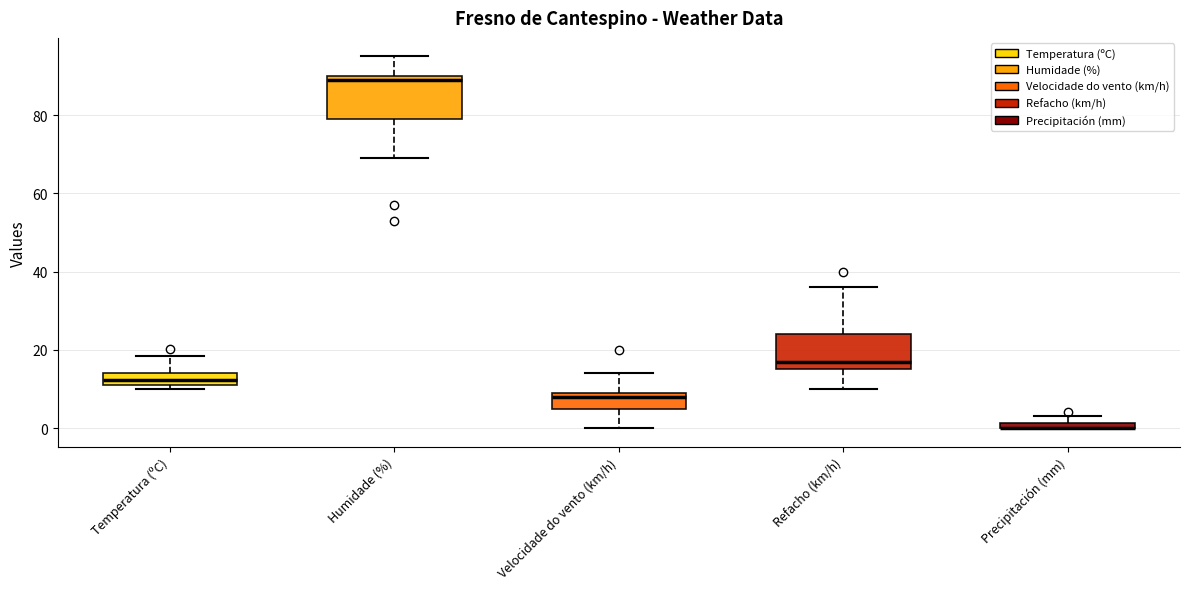

Where does the upper whisker of the box for Temperatura (ºC) end on the y-axis? The values are not printed on the chart, so give them approximately, as read against the axis.

18